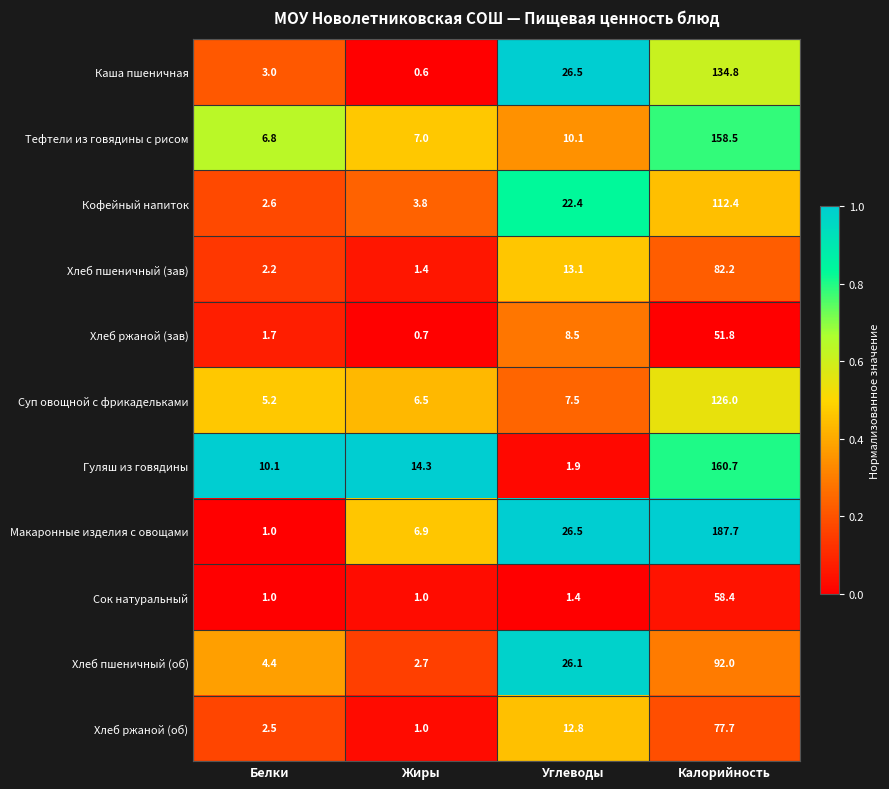

What is the spread (max minus min) of values at Жиры?

13.7